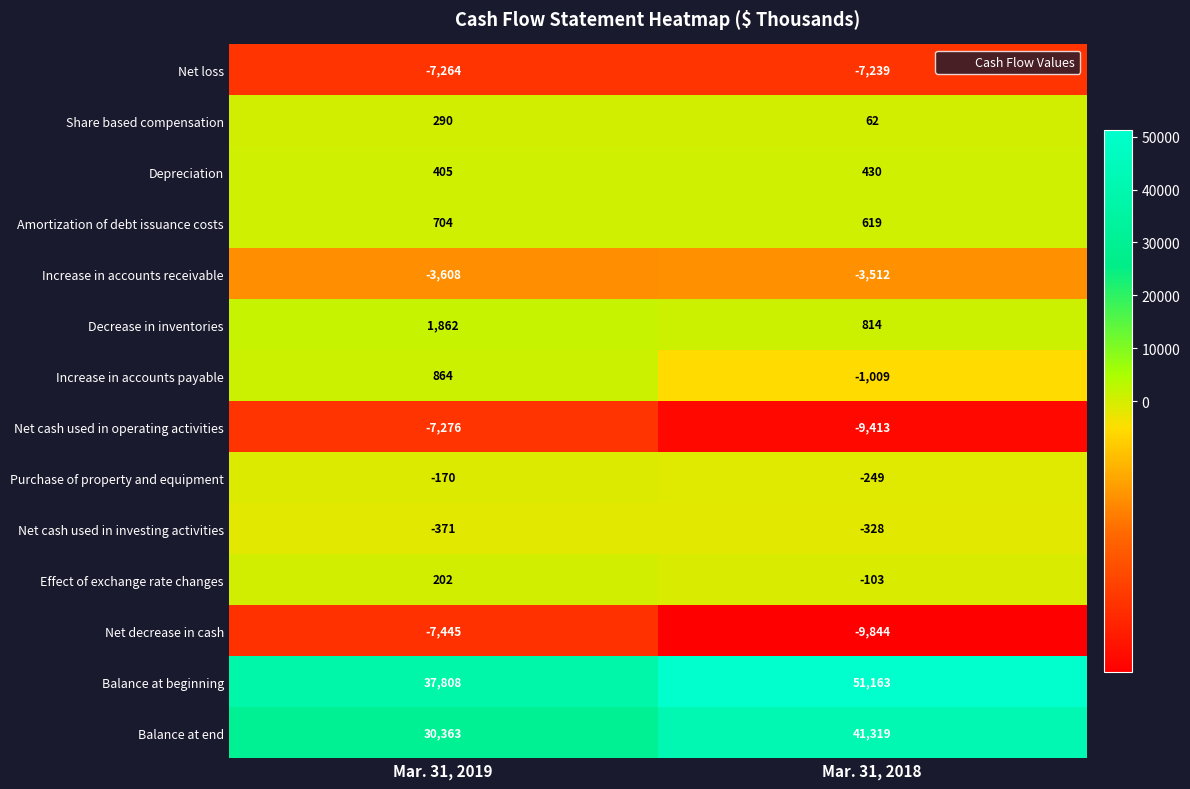

Which category has the lowest value across all series?

Mar. 31, 2018